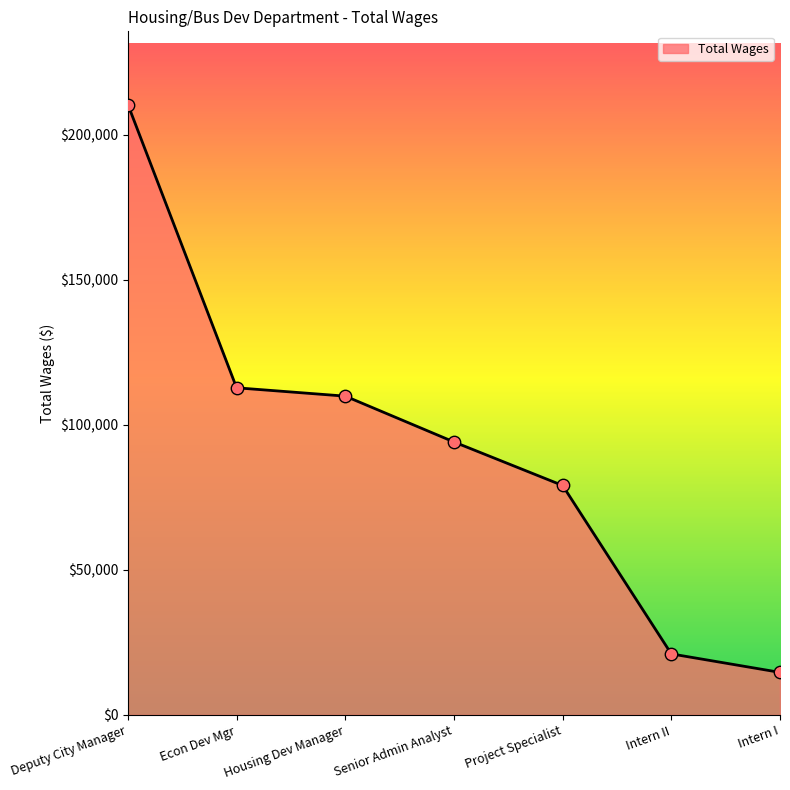

Which has a higher value, Housing Dev Manager or Intern I?

Housing Dev Manager